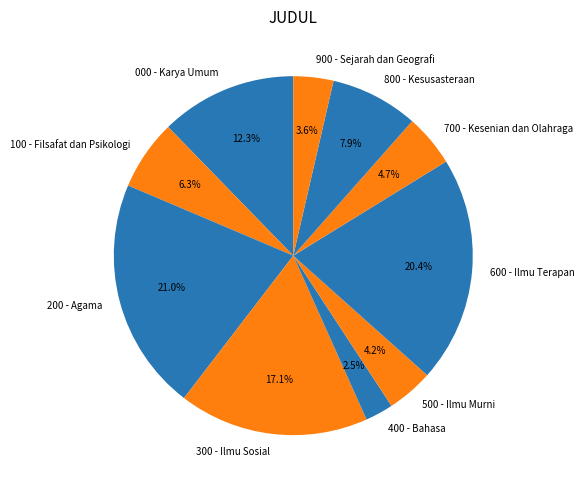

True or false: 600 - Ilmu Terapan accounts for 32% of the total.

False